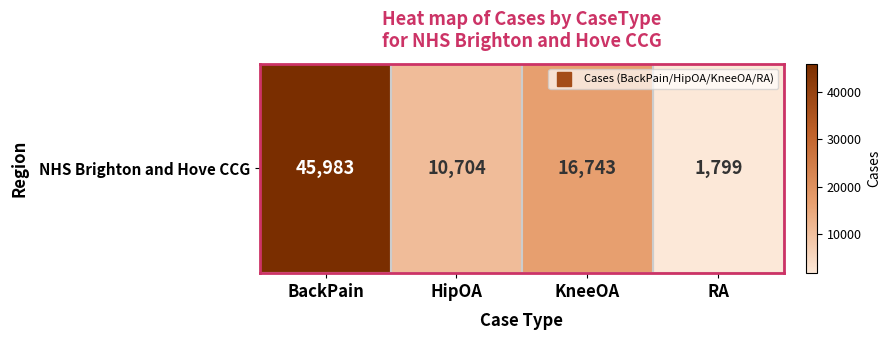

How many values are between 10704 and 45983?

3